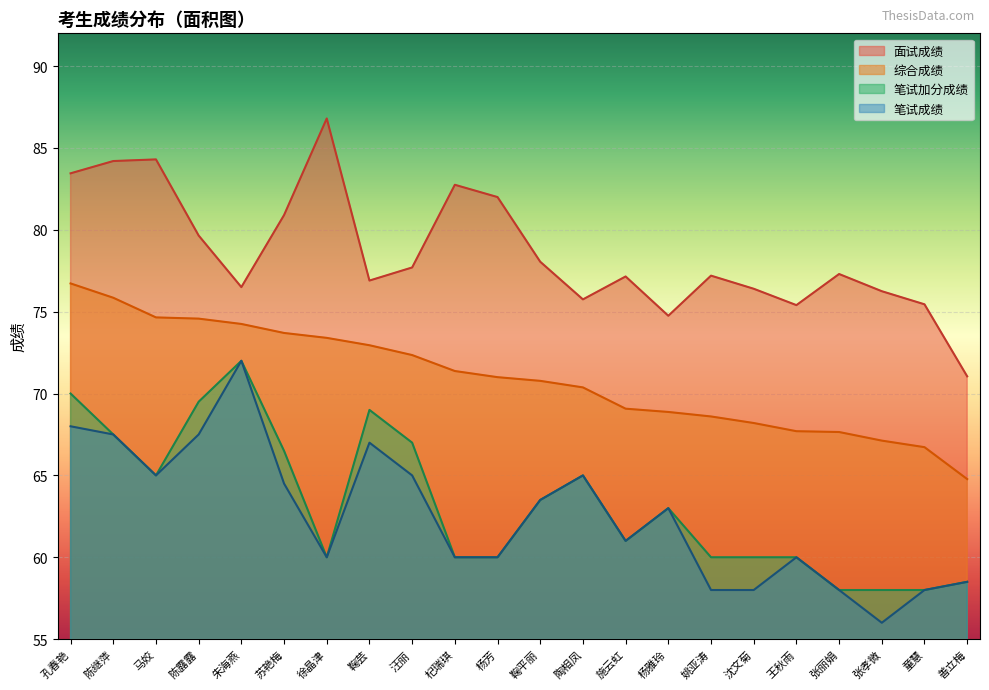

What is the average value of the 综合成绩 series?

70.9